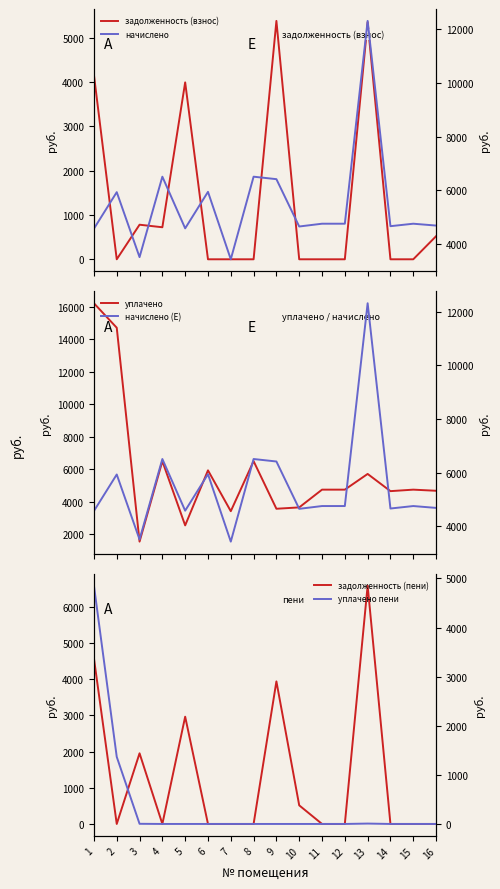

How many data points in начислено (E) are above 4757?

9